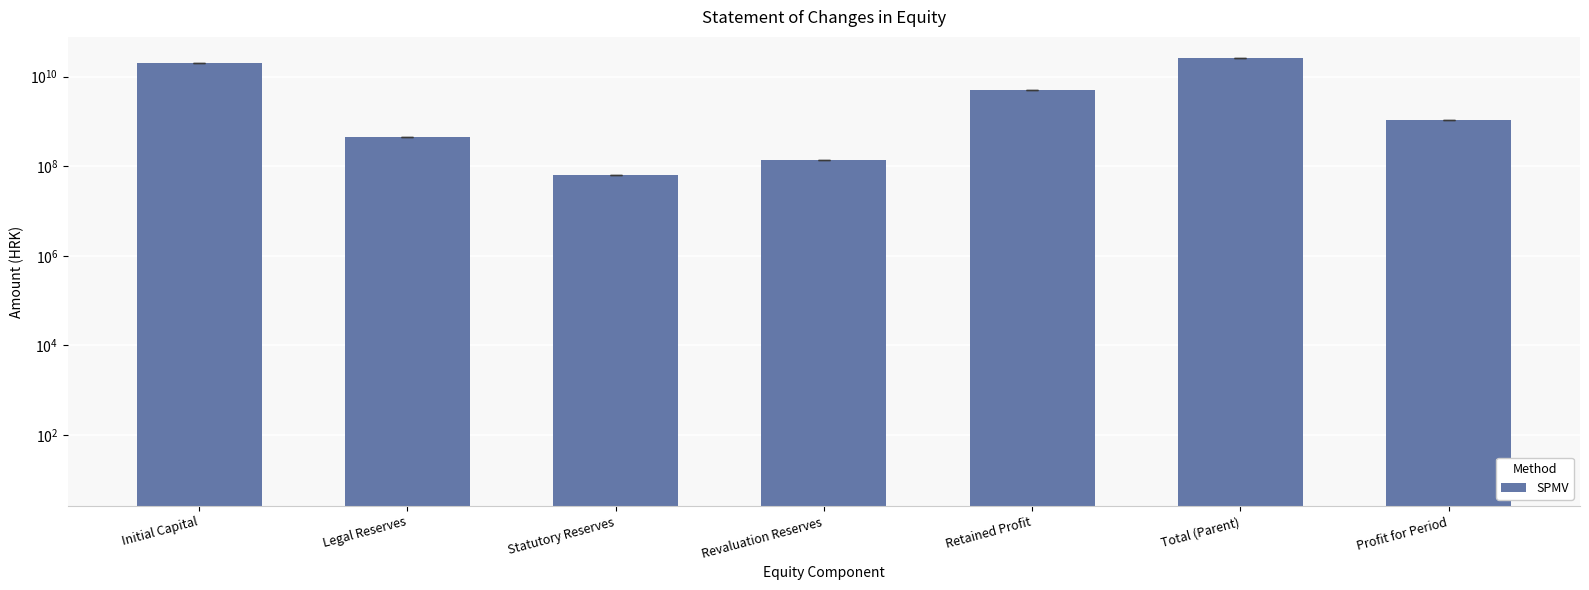

Where is the data nearest to the value 12785229249?

Initial Capital